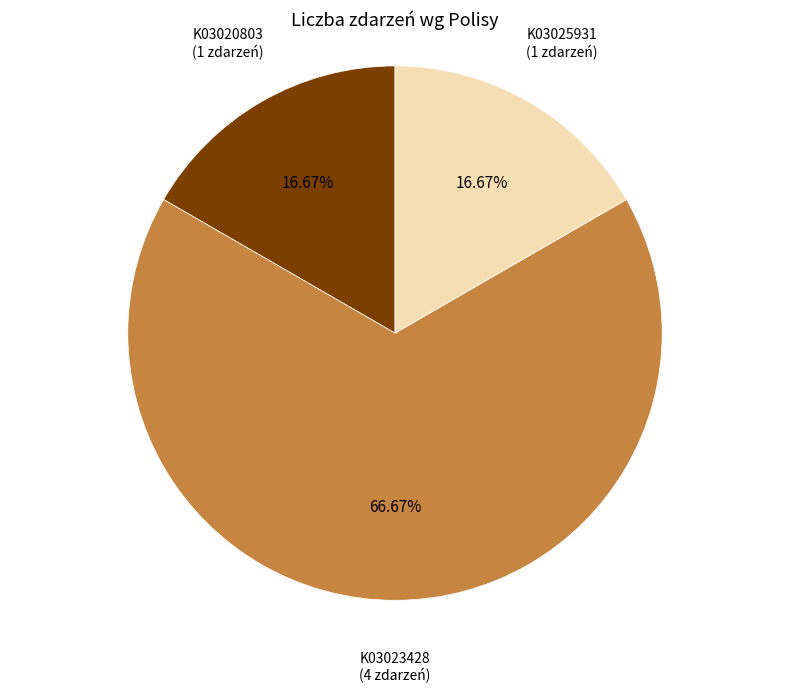

Count the number of slices in the pie.

3